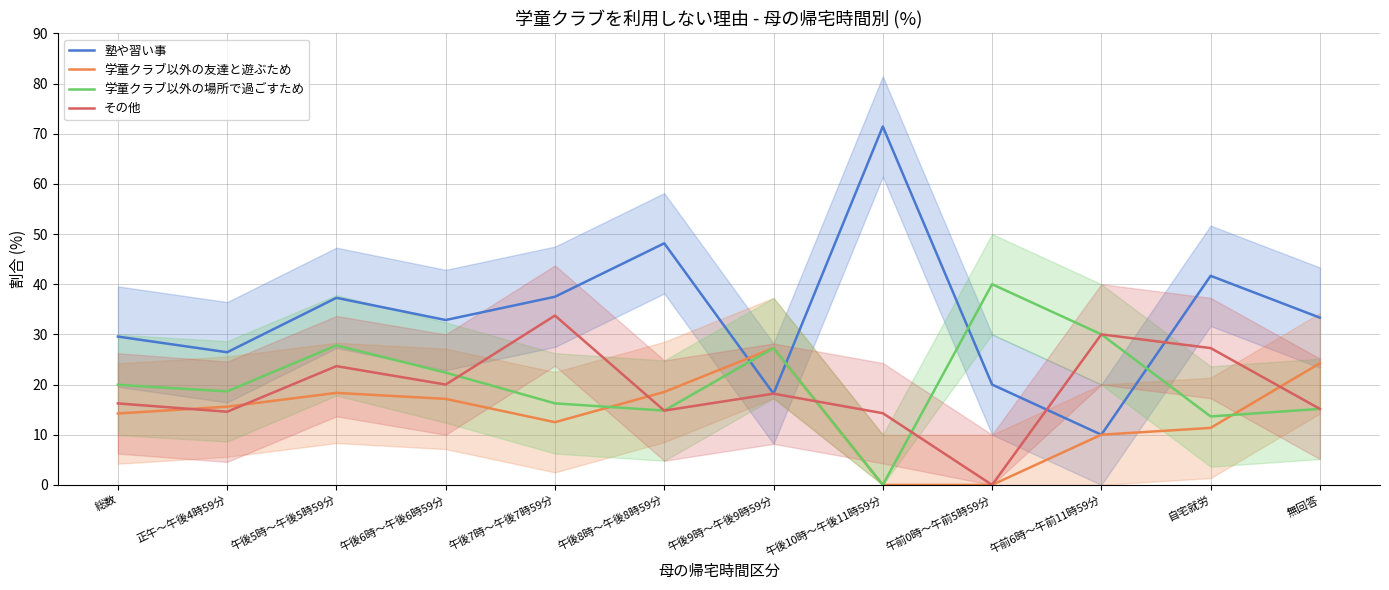

Which label corresponds to the smallest value in the chart?

午後10時～午後11時59分